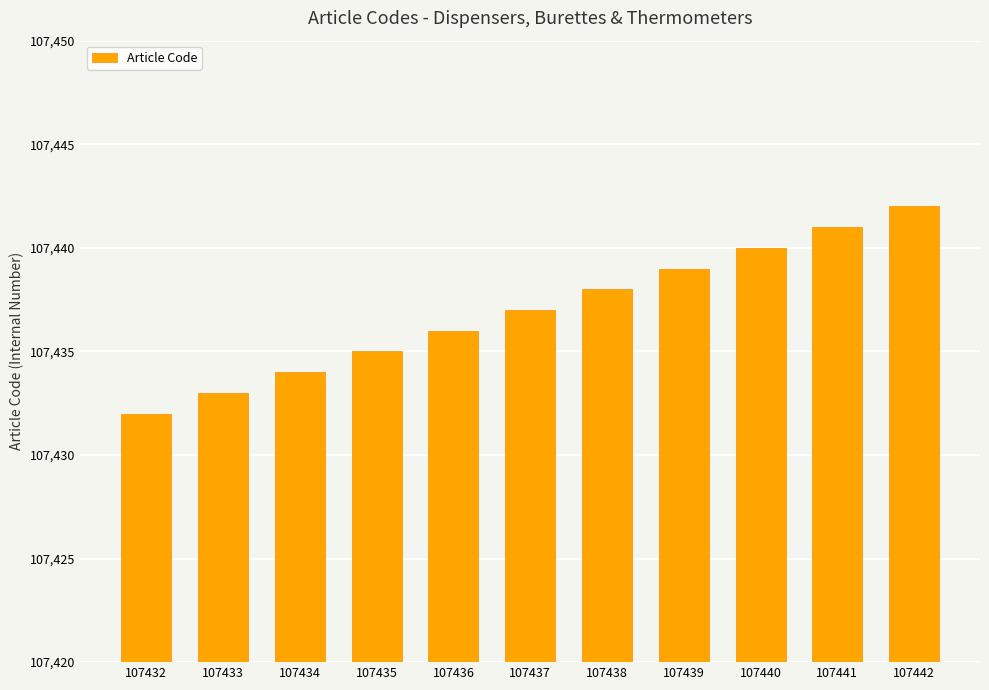

How many values are between 107434 and 107440?

7